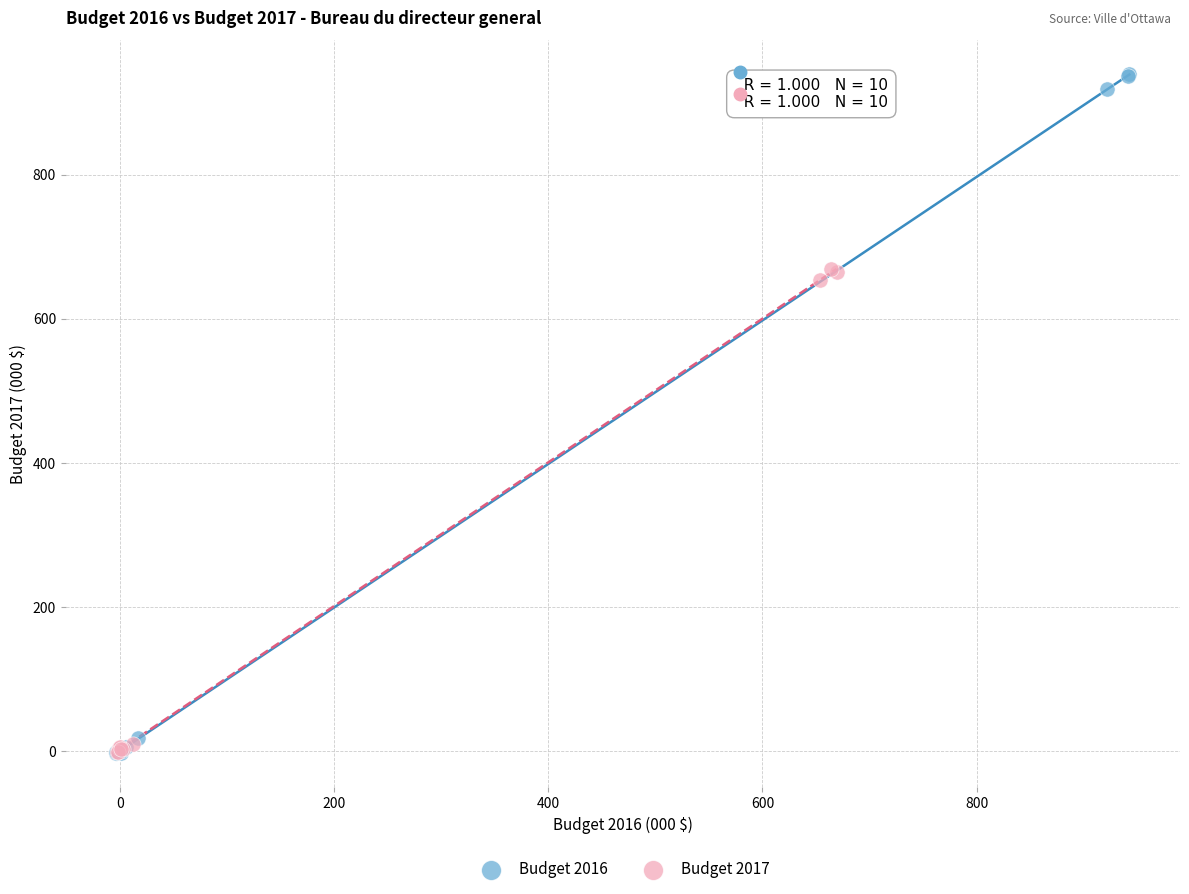

Which series has the widest spread of Y values?

Budget 2016